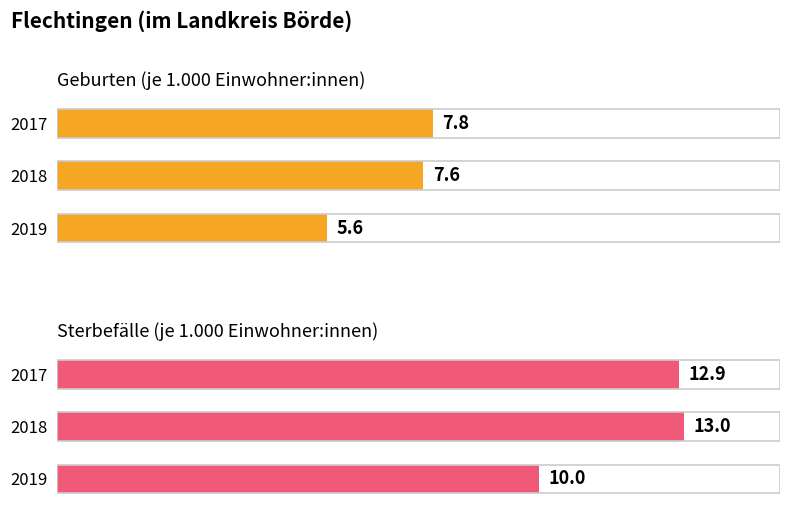

What is the value of the Geburten (je 1.000 Einwohner:innen) bar at the 1st from the left?

7.8